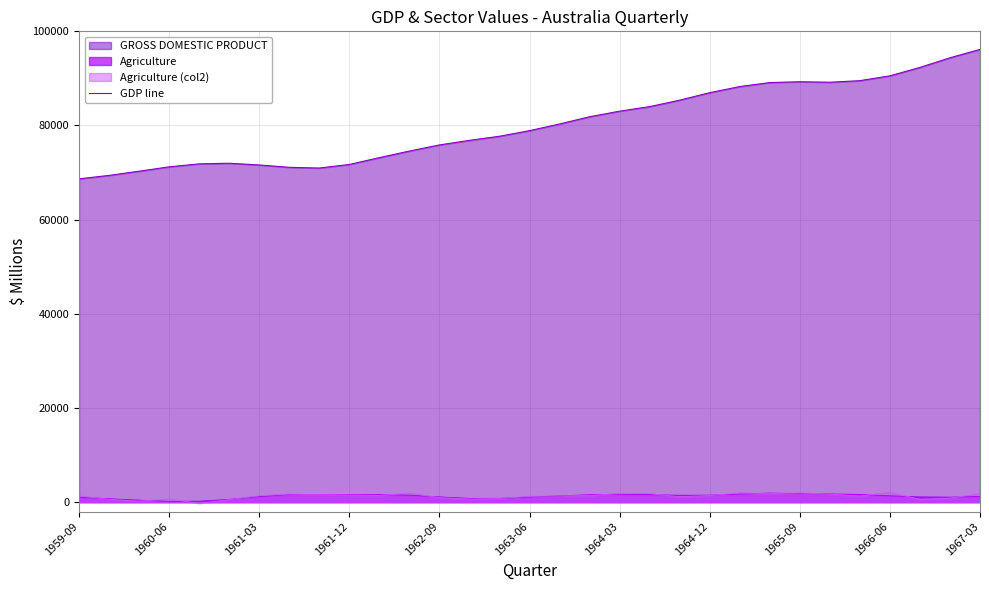

What is the maximum value shown in the chart?

96164